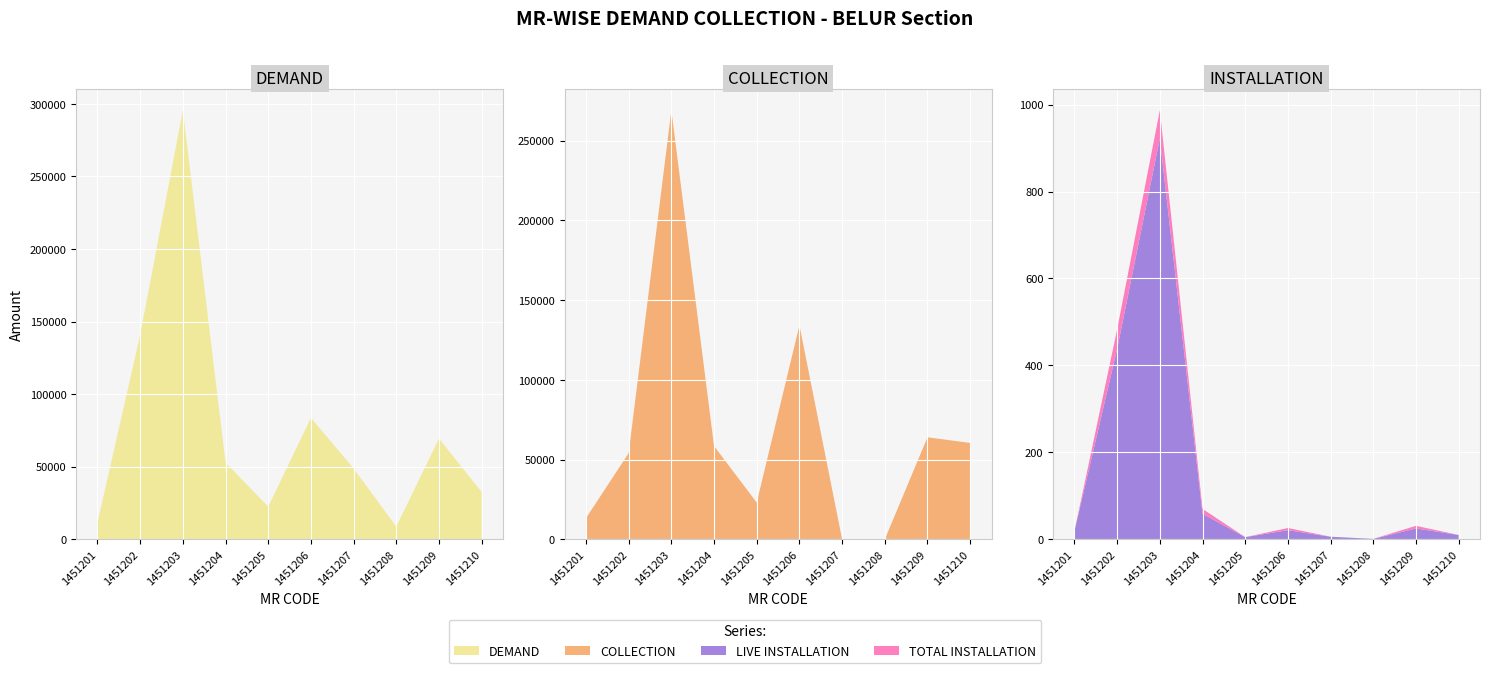

Reading right to left, extract all data points from this chart.

DEMAND: 32522	69413	8720	48819	83666	22505	52825	295558	140862	11492
COLLECTION: 60432	63982	0	0	134162	23038	58499	269035	54055	13247
TOTAL INSTALLATION: 10	31	1	6	26	5	70	987	483	19
LIVE INSTALLATION: 10	25	1	6	21	5	59	922	438	19